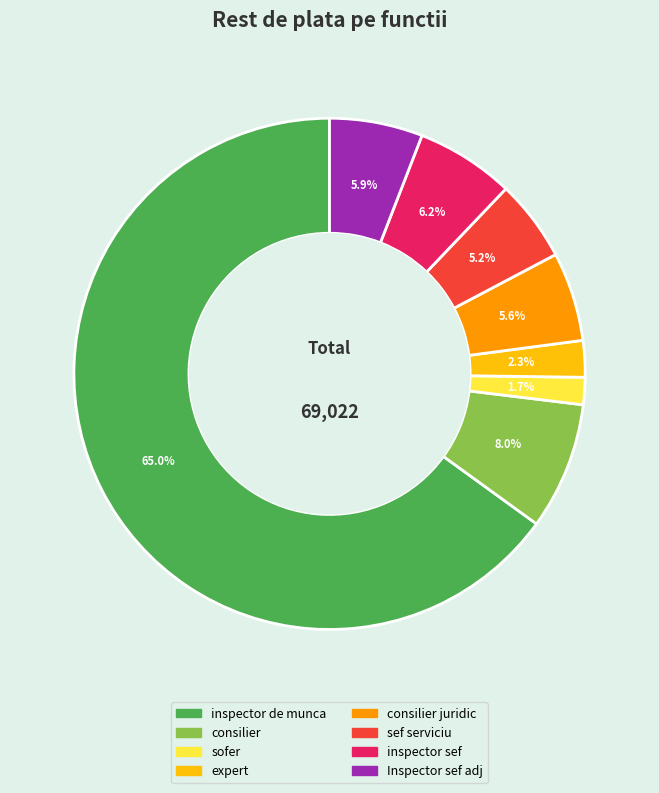

Does any single category account for the majority?

Yes